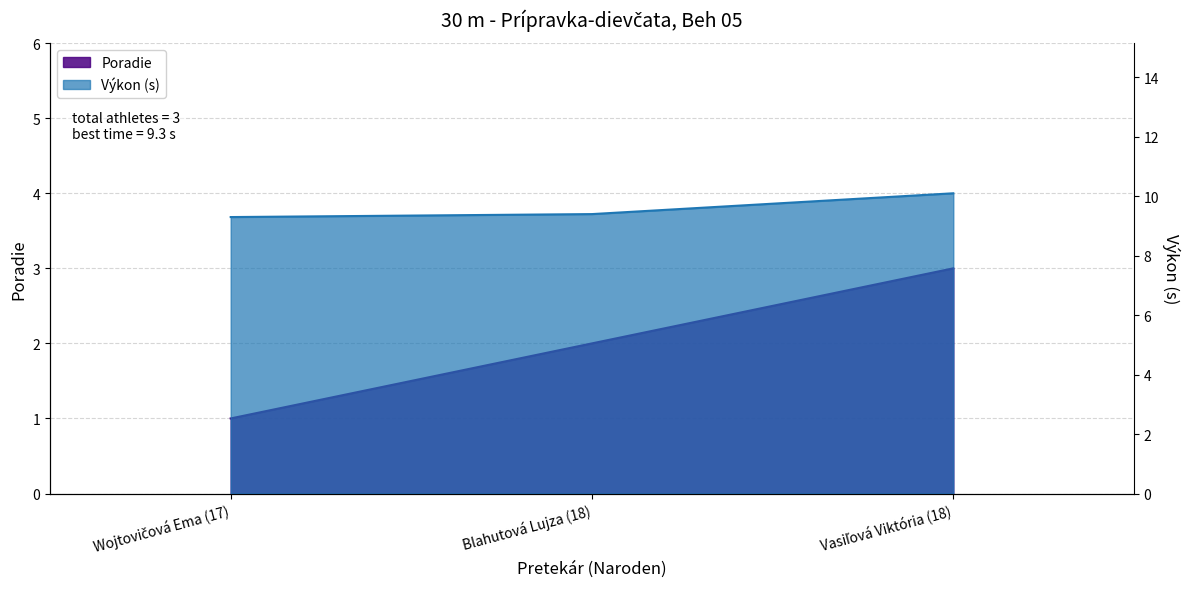

What is the sum of all Výkon values?

28.8